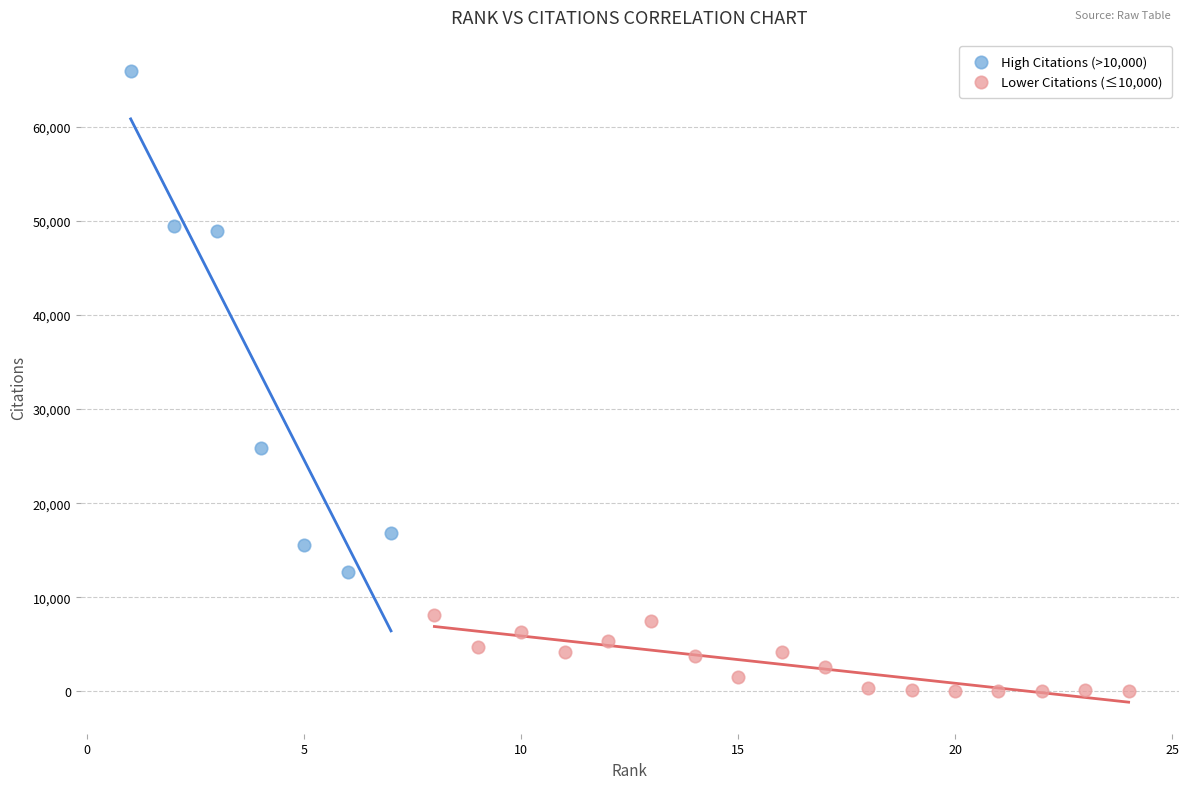

Which series contains the lowest Y value?

Lower Citations (≤10,000)